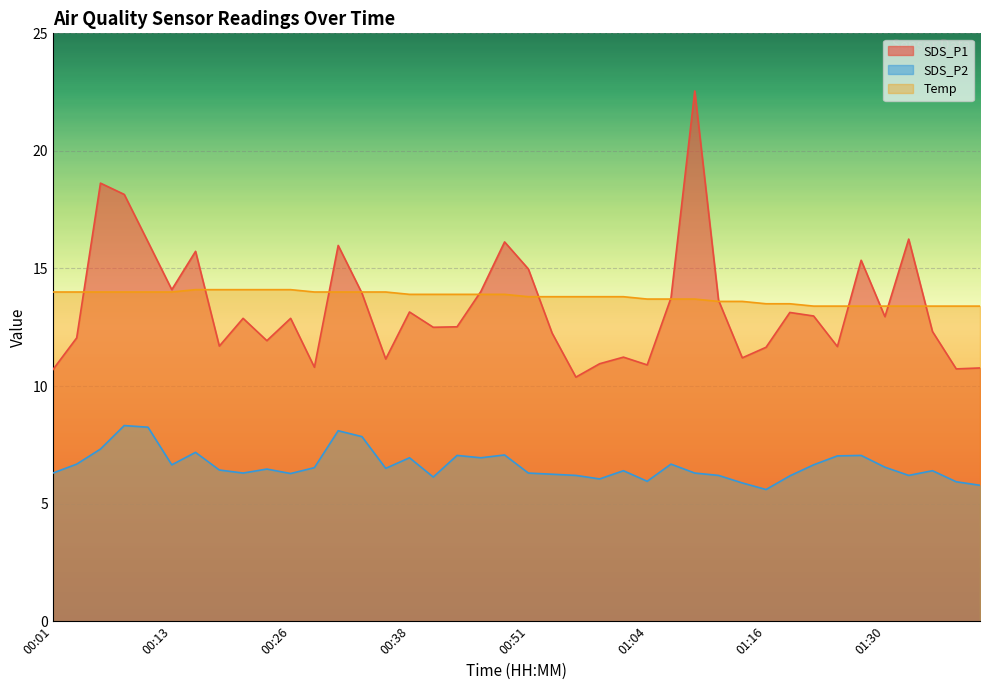

What value does the SDS_P1 series have at 00:11?

16.1